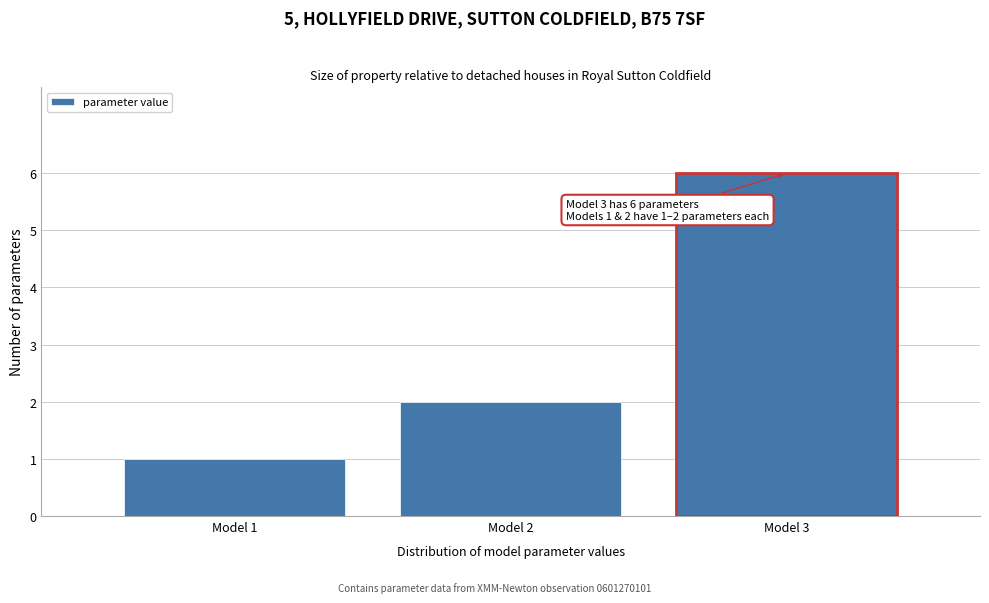

Reading right to left, list all the values displayed in this chart.

6	2	1